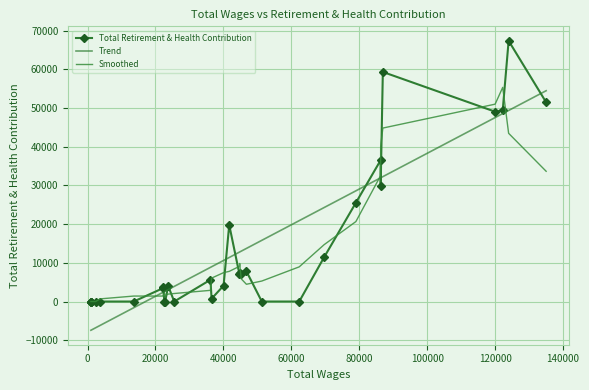

List the labels in order of value, largest first.

1, 4, 0, 2, 3, 6, 5, 7, 15, 8, 11, 13, 12, 14, 18, 16, 20, 23, 24, 17, 9, 10, 19, 21, 22, 25, 26, 27, 28, 29, 30, 31